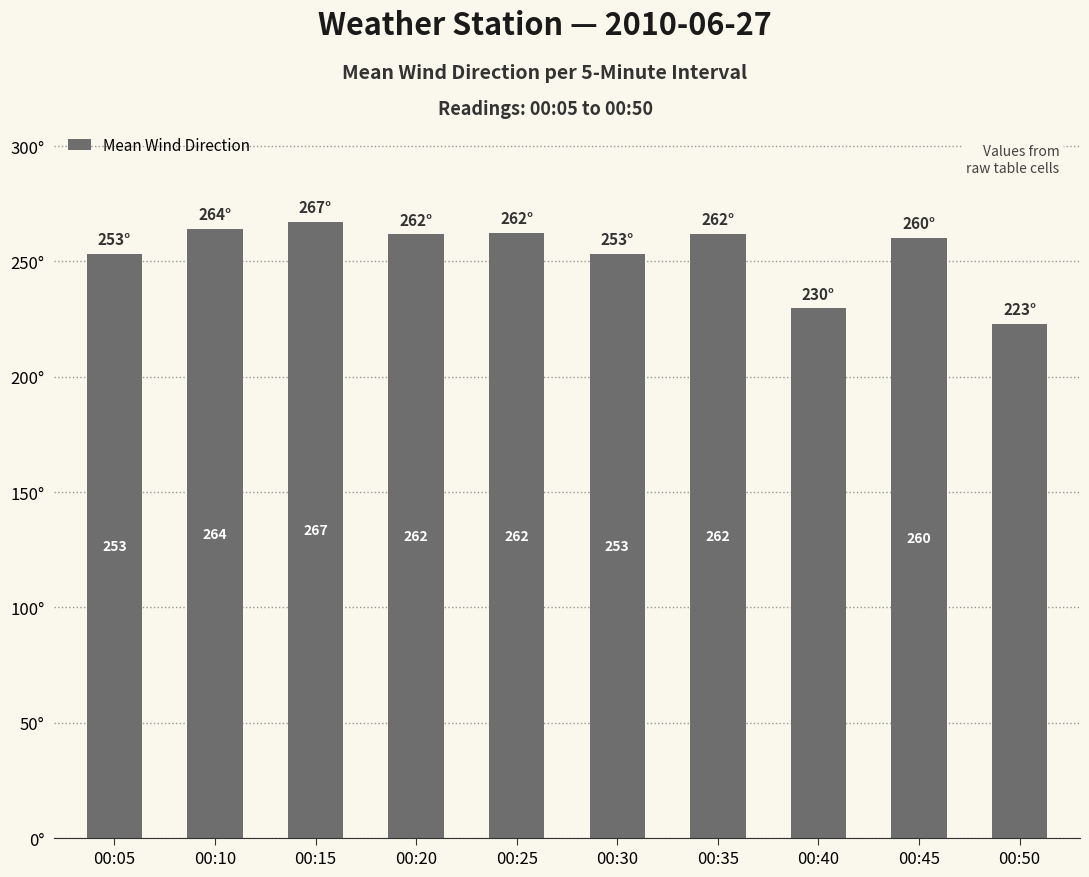

Where does the data first go above 261?

00:10